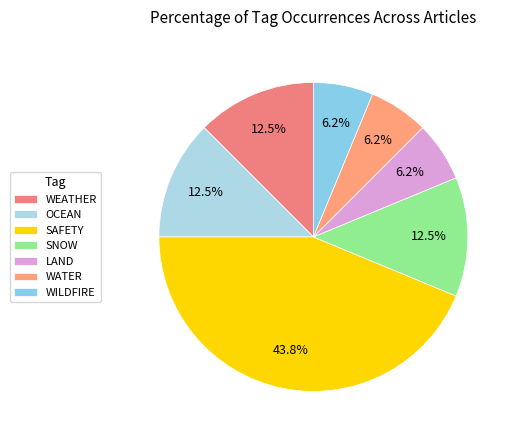

What percentage is the LAND slice, to the nearest percent?

6%